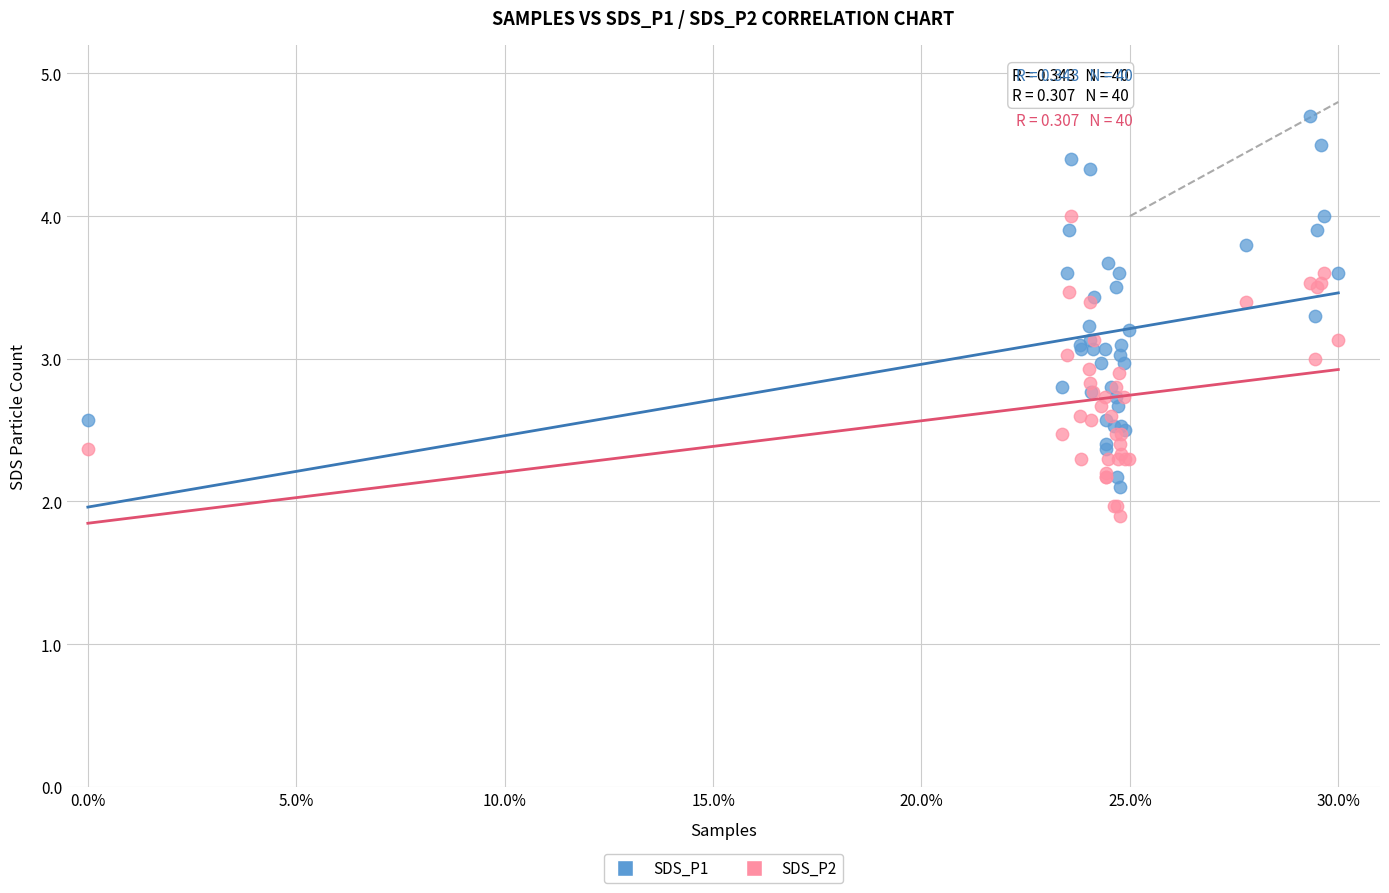

What is the X range (max minus min) for the scatter plot?

30.0